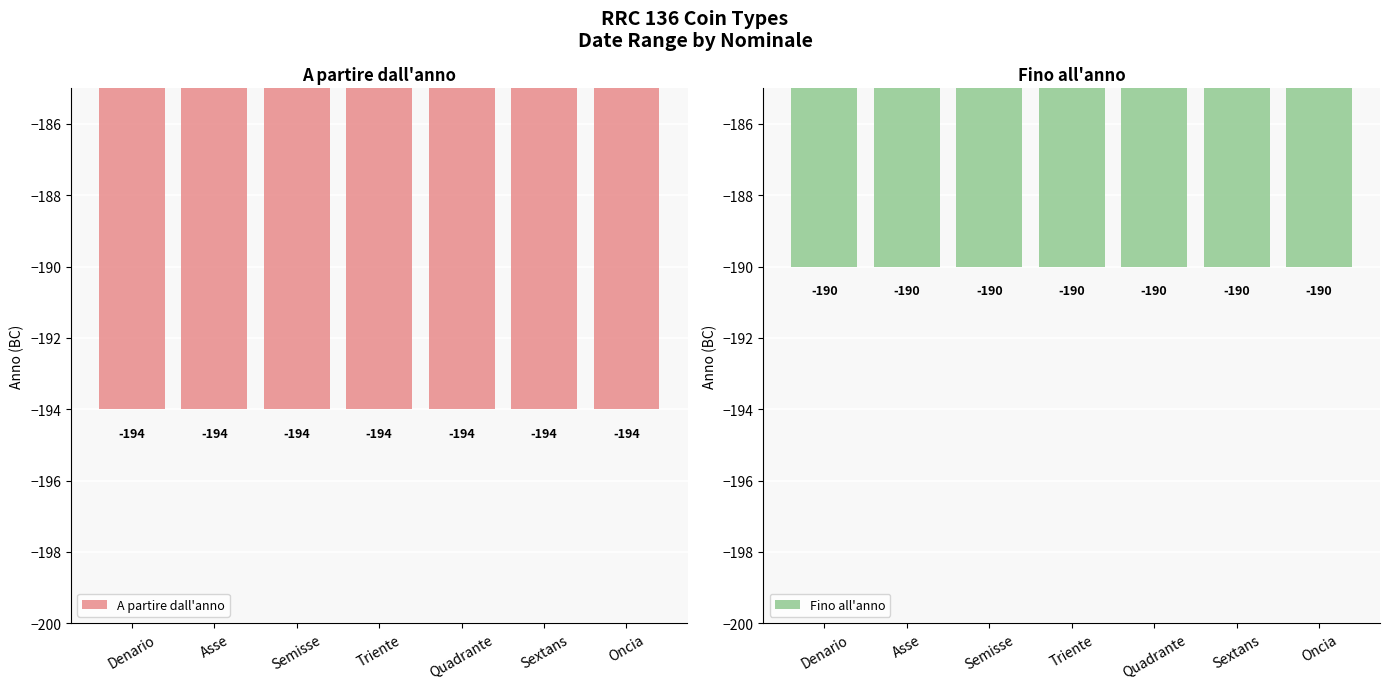

Reading left to right, list all the values displayed in this chart.

A partire dall'anno: -194	-194	-194	-194	-194	-194	-194
Fino all'anno: -190	-190	-190	-190	-190	-190	-190